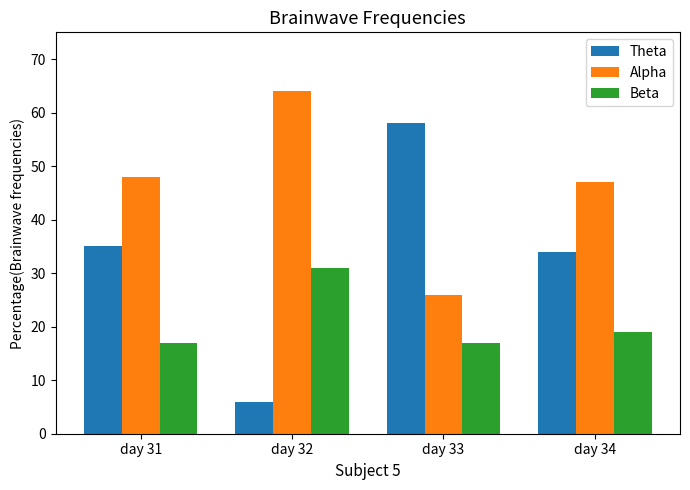

Which series has the largest total across all categories?

Alpha